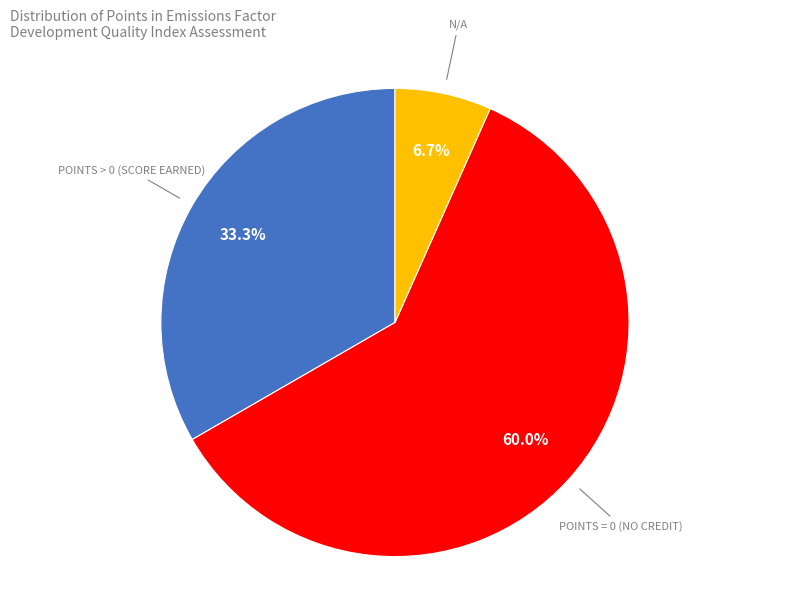

Does any single category account for the majority?

Yes